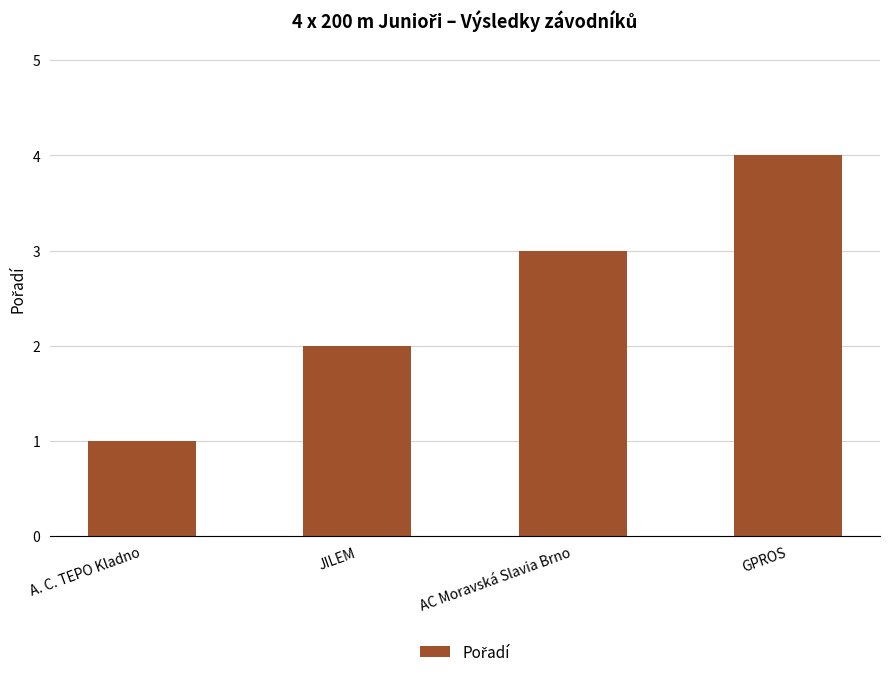

Read the value at GPROS.

4